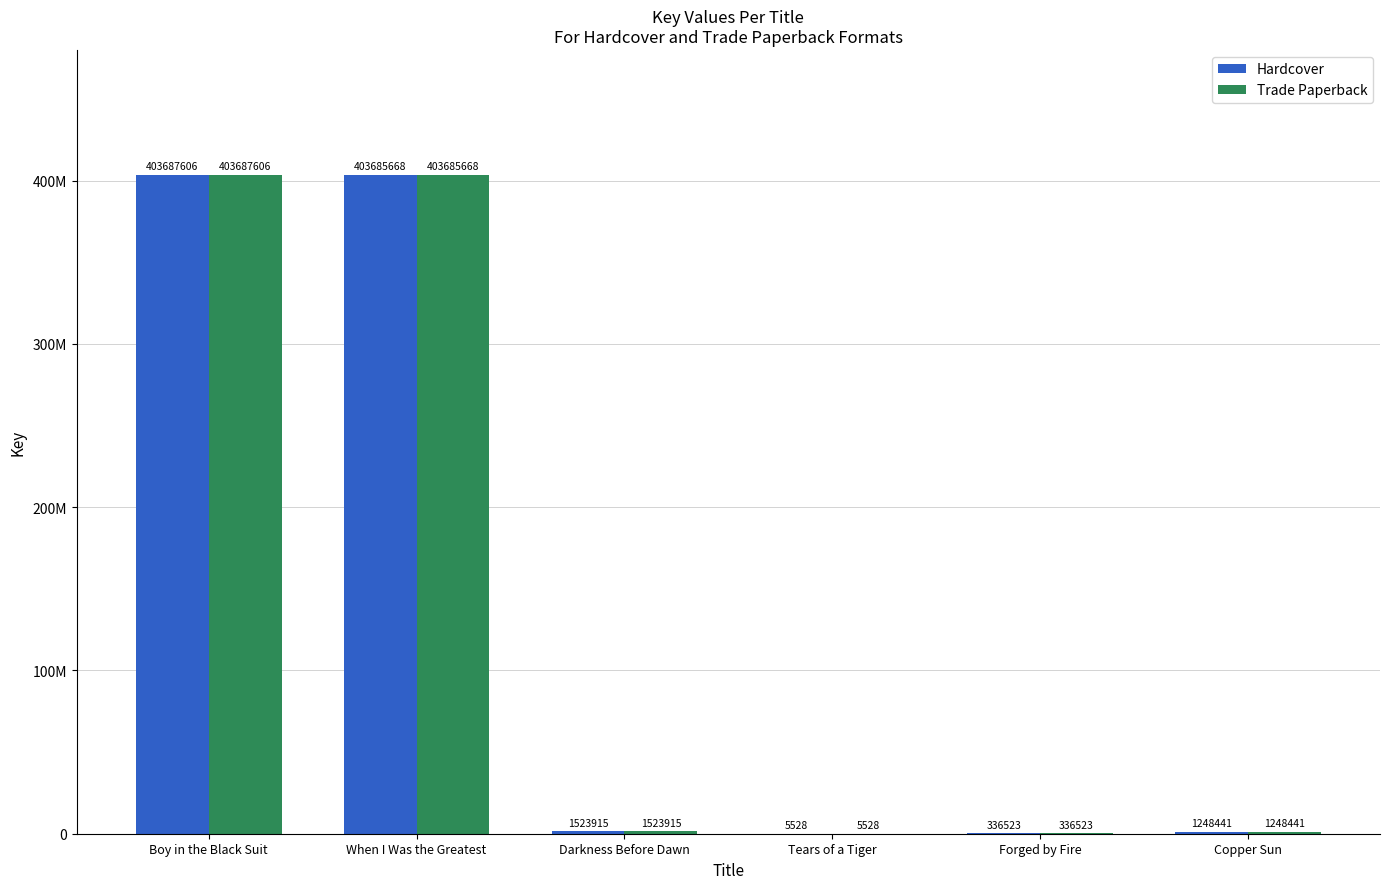

What is the difference between the Trade Paperback values at Forged by Fire and Copper Sun?

911918